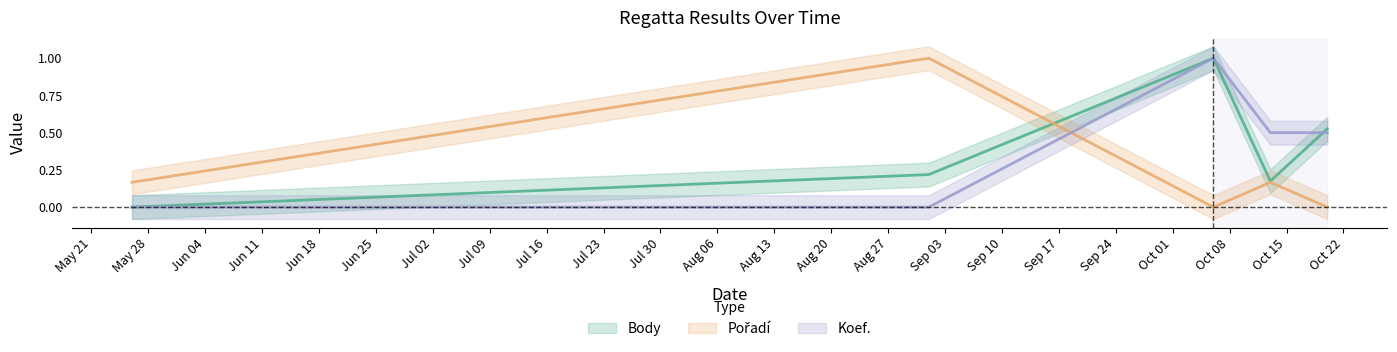

Which category has the lowest value in the Koef. series?

2012-05-26